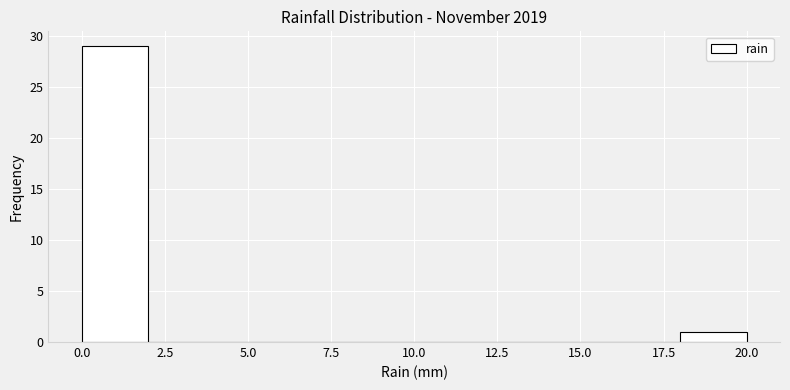

Over which range of the x-axis is the bar tallest?

0 to 2